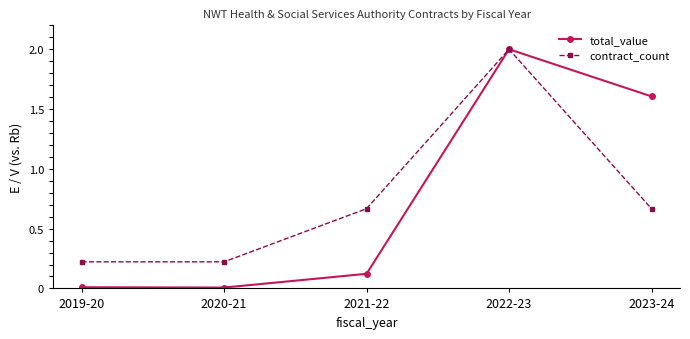

True or false: total_value has a value of 0.4 at 2023-24.

False